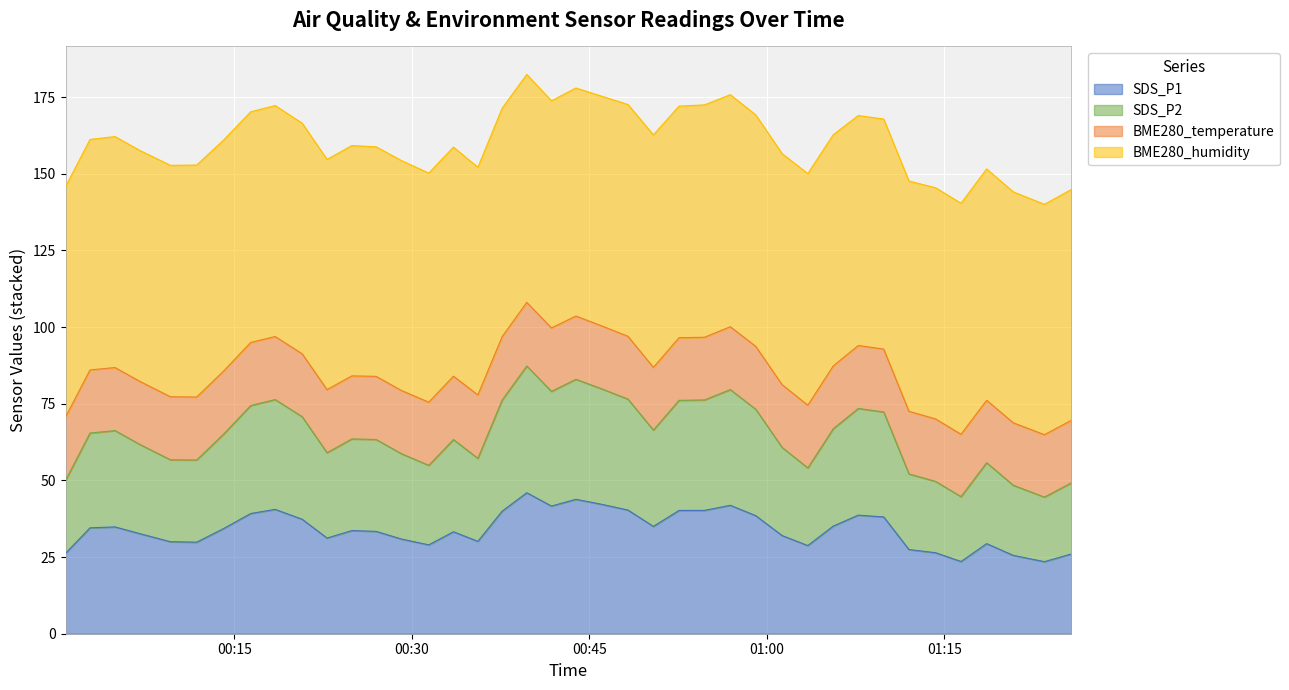

What is the label of the 2nd point from the right?

2022/06/23 01:23:28